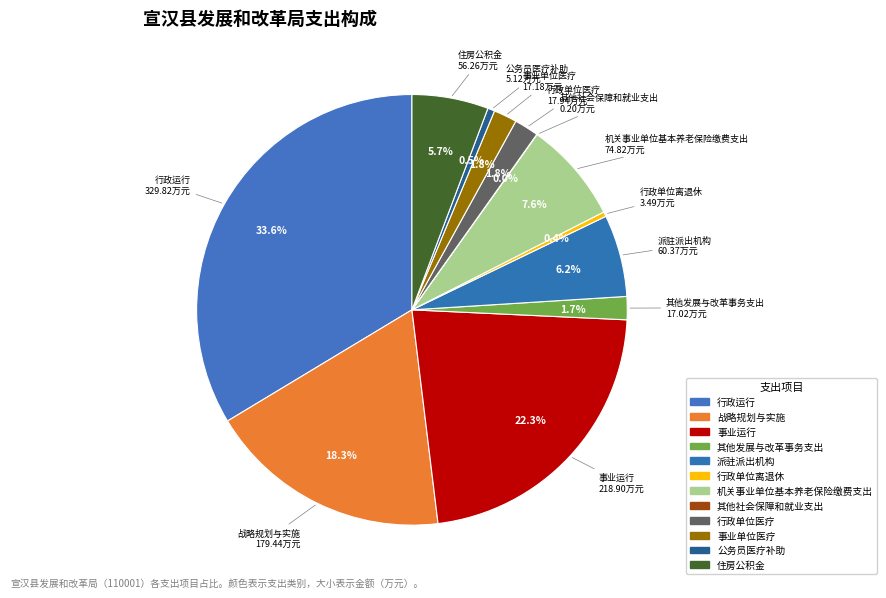

To the nearest percent, what is the difference between the 战略规划与实施 and 派驻派出机构 slice percentages?

12%